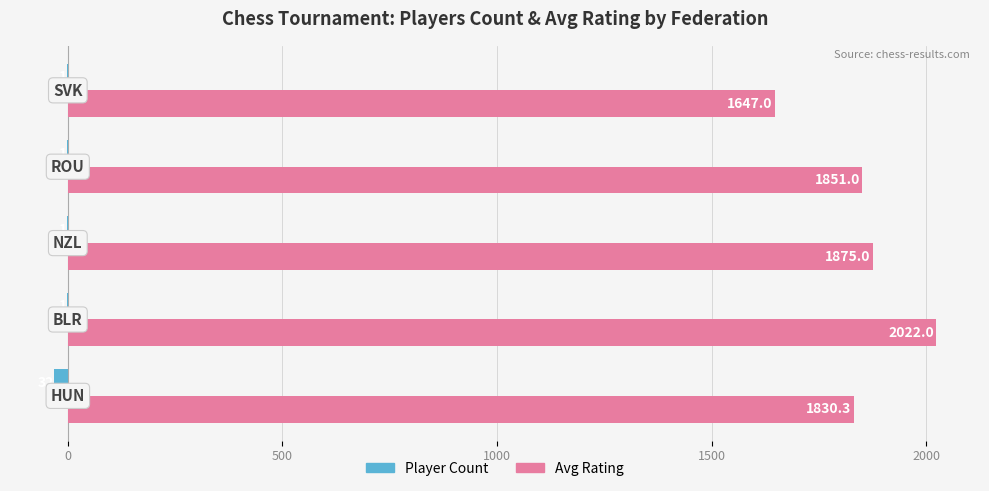

What are all the series names shown in the legend?

Player Count, Avg Rating